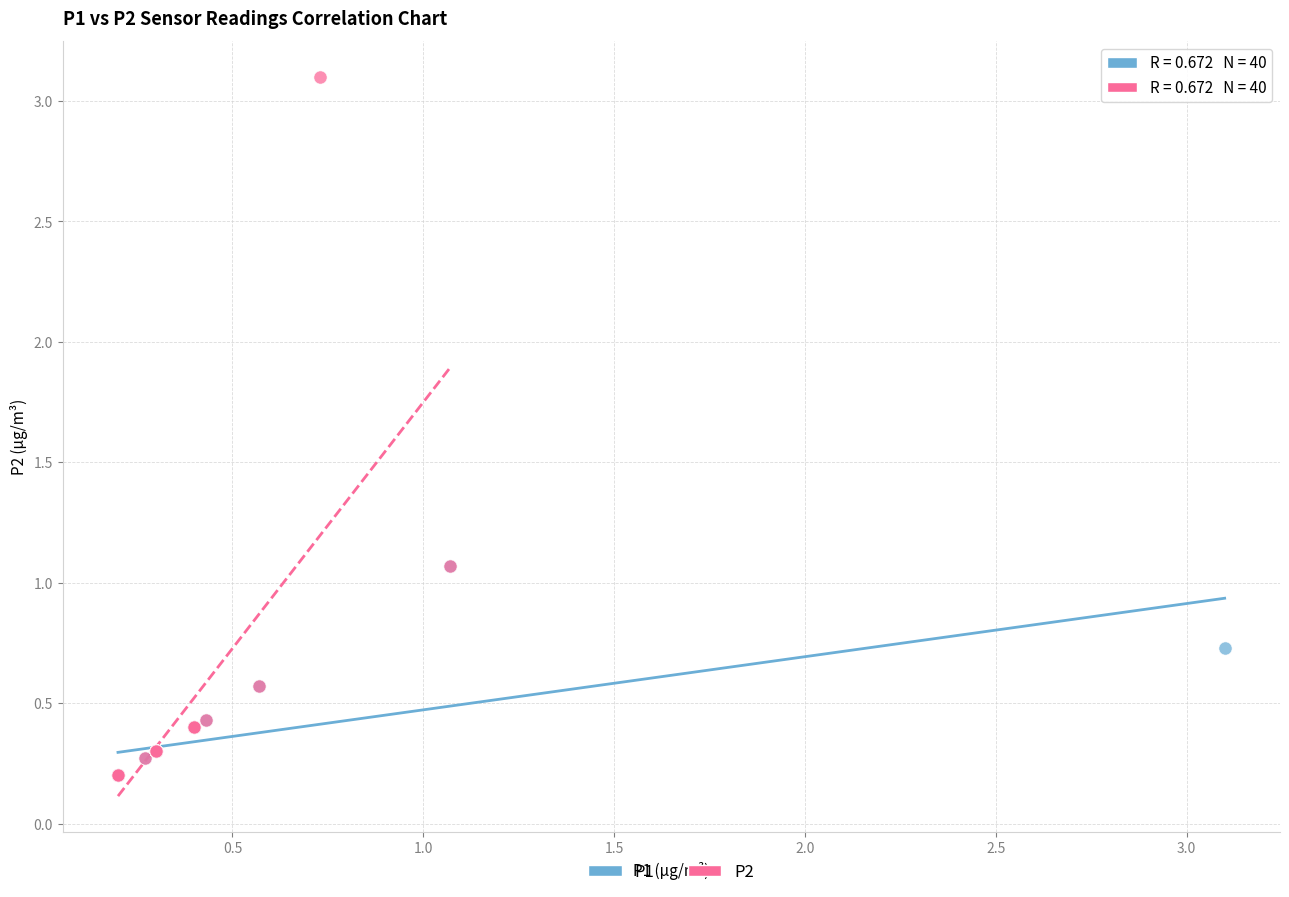

Which series has the largest Y range (max minus min)?

P2